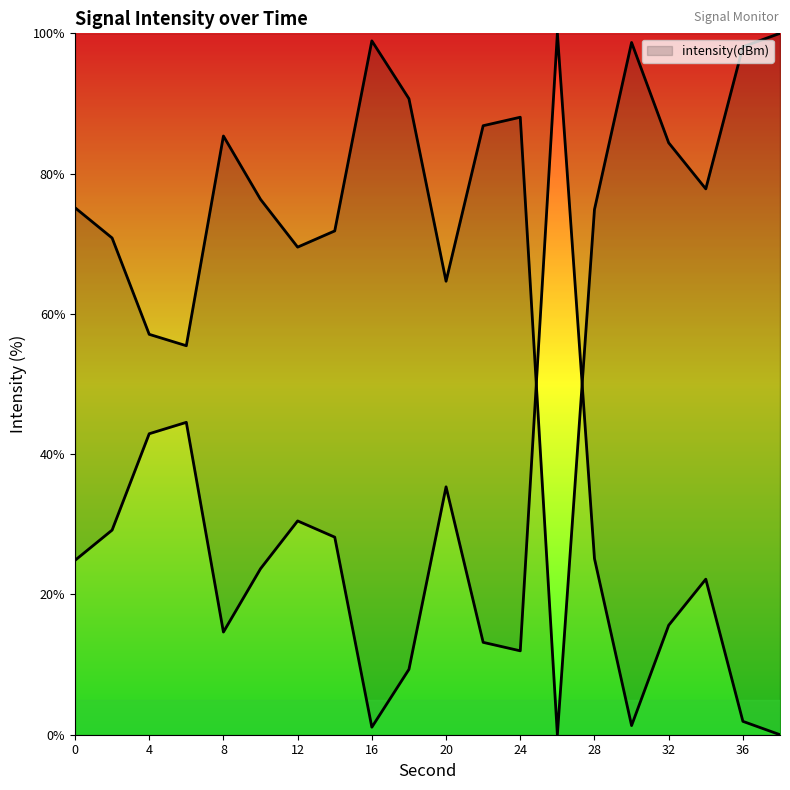

Which label corresponds to the smallest value in the chart?

26